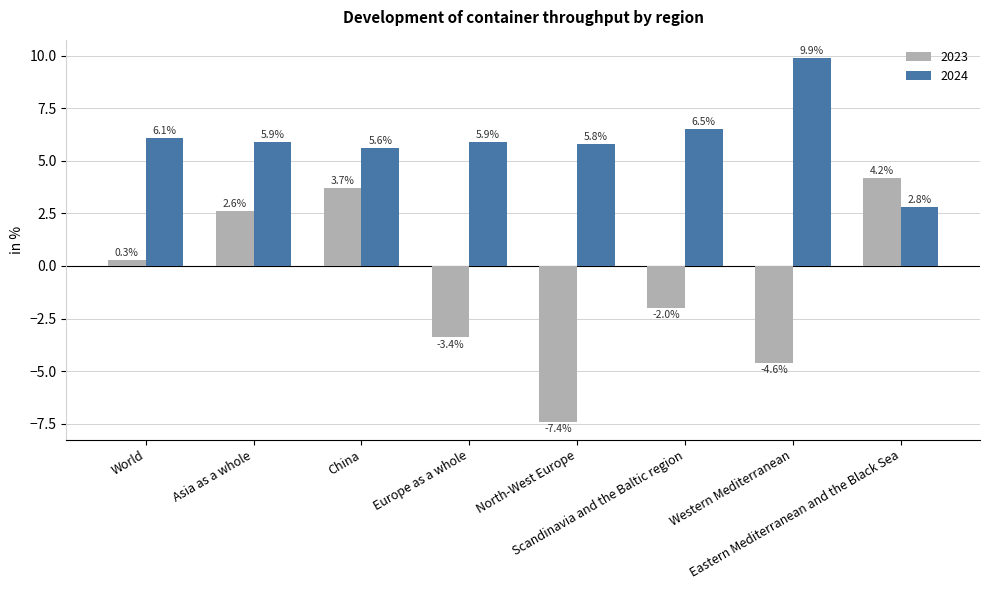

Which series has the largest total across all categories?

2024